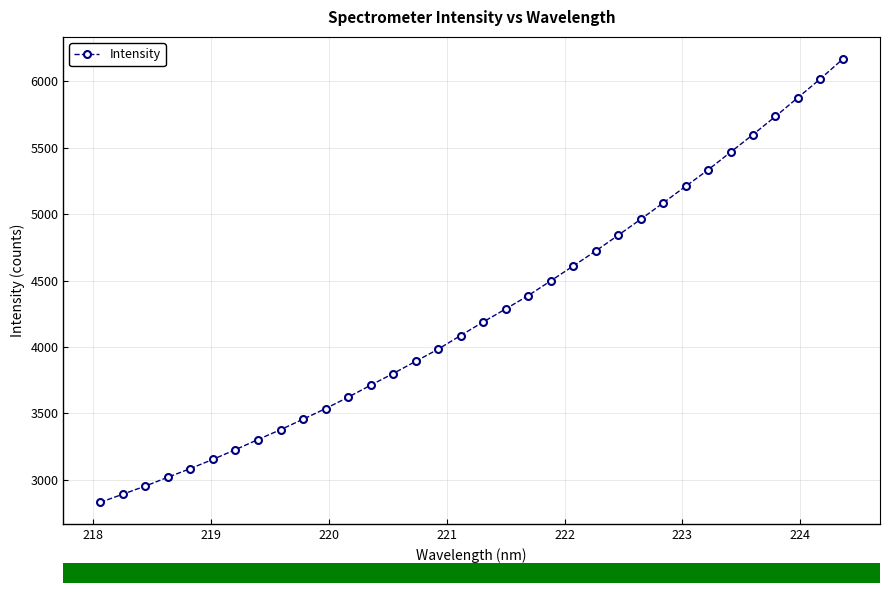

What is the sum of all values?

144887.5